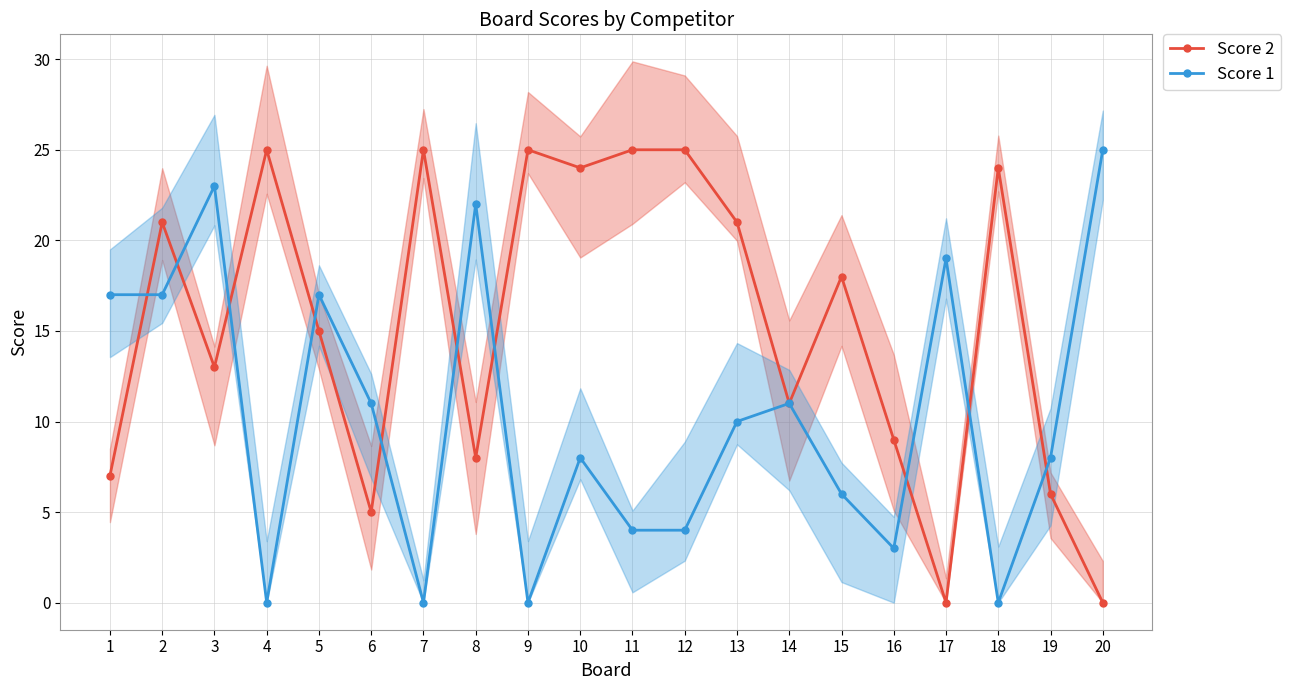

Which series has the largest total across all categories?

Score 2